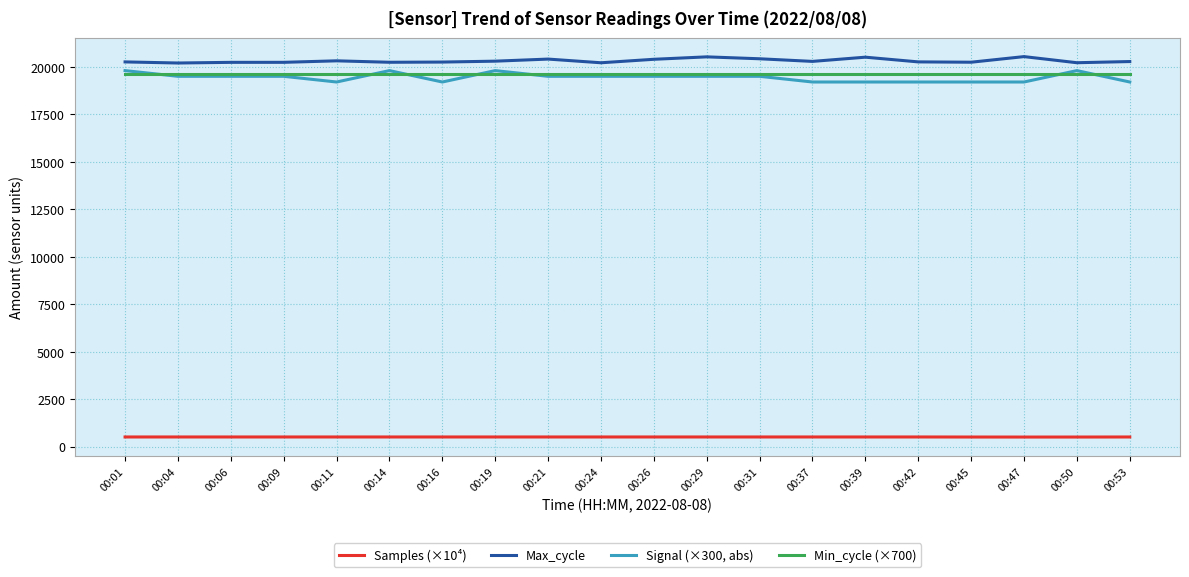

True or false: Max_cycle and Min_cycle (×700) cross at least once.

False